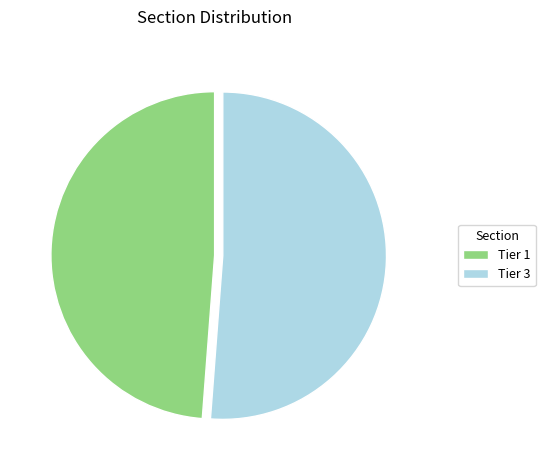

Rank the categories by value from lowest to highest.

Tier 1, Tier 3